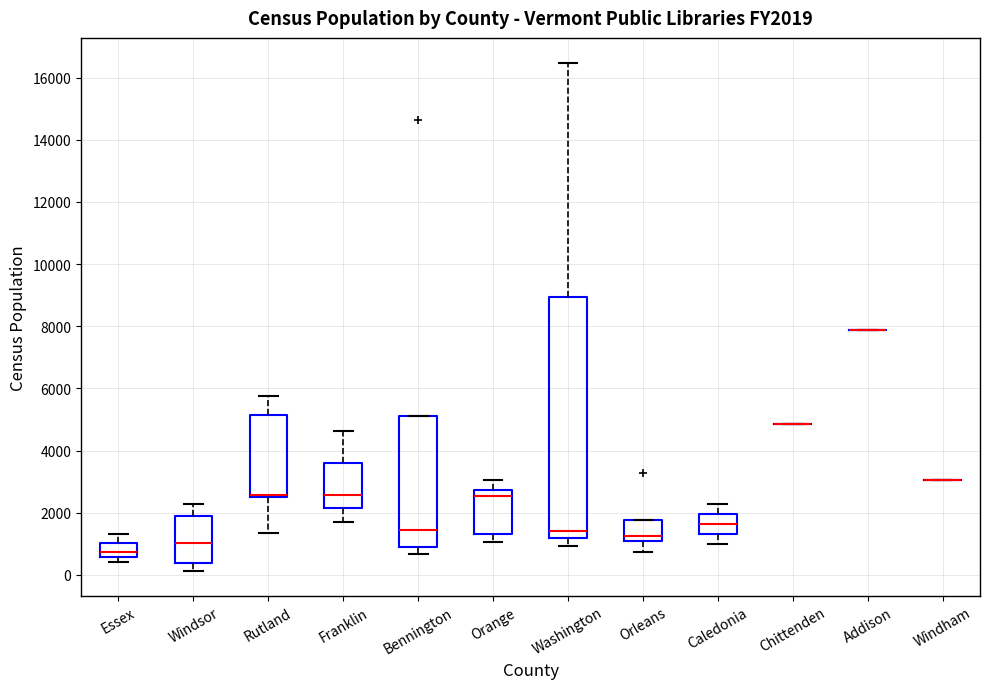

Reading left to right, transcribe this box plot: for each box, give where its median line is, the range the box spans, and where its two whiskers end, as read against the y-axis. The values are not printed on the chart, so give them approximately, as read against the axis.

Essex: median 800, box 600 to 1000, whiskers 400 to 1400
Windsor: median 1000, box 400 to 2000, whiskers 200 to 2200
Rutland: median 2600, box 2400 to 5200, whiskers 1400 to 5800
Franklin: median 2600, box 2200 to 3600, whiskers 1800 to 4600
Bennington: median 1400, box 800 to 5000, whiskers 600 to 5000
Orange: median 2600, box 1400 to 2800, whiskers 1000 to 3000
Washington: median 1400, box 1200 to 9000, whiskers 1000 to 16400
Orleans: median 1200 (just above the box's lower edge), box 1200 to 1800, whiskers 800 to 1800
Caledonia: median 1600, box 1400 to 2000, whiskers 1000 to 2200
Chittenden: box collapsed to a line at 4800, whiskers 4800 to 4800
Addison: box collapsed to a line at 7800, whiskers 7800 to 7800
Windham: box collapsed to a line at 3000, whiskers 3000 to 3000